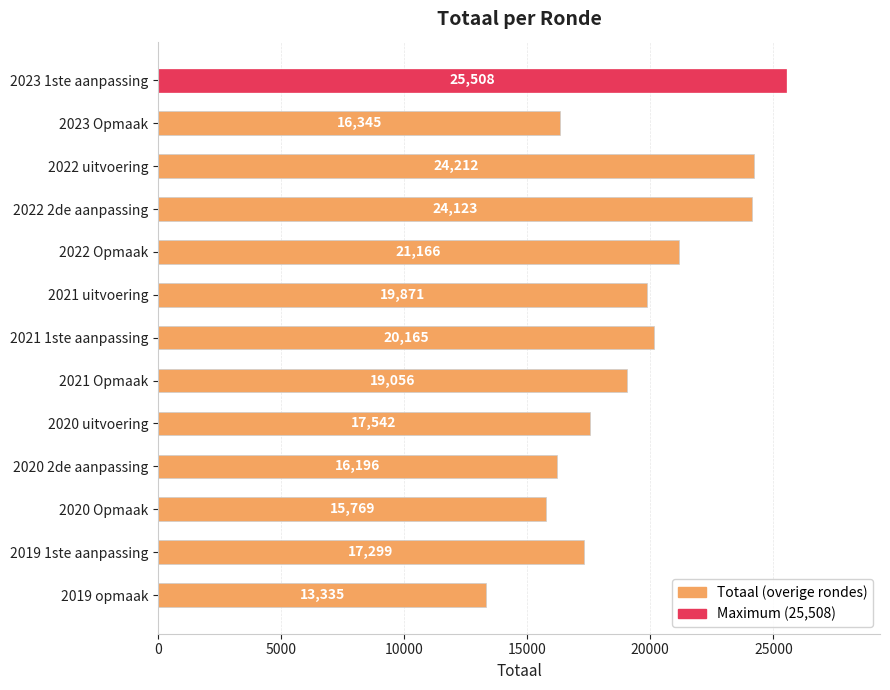

True or false: the data shows 29559 at 2021 uitvoering.

False